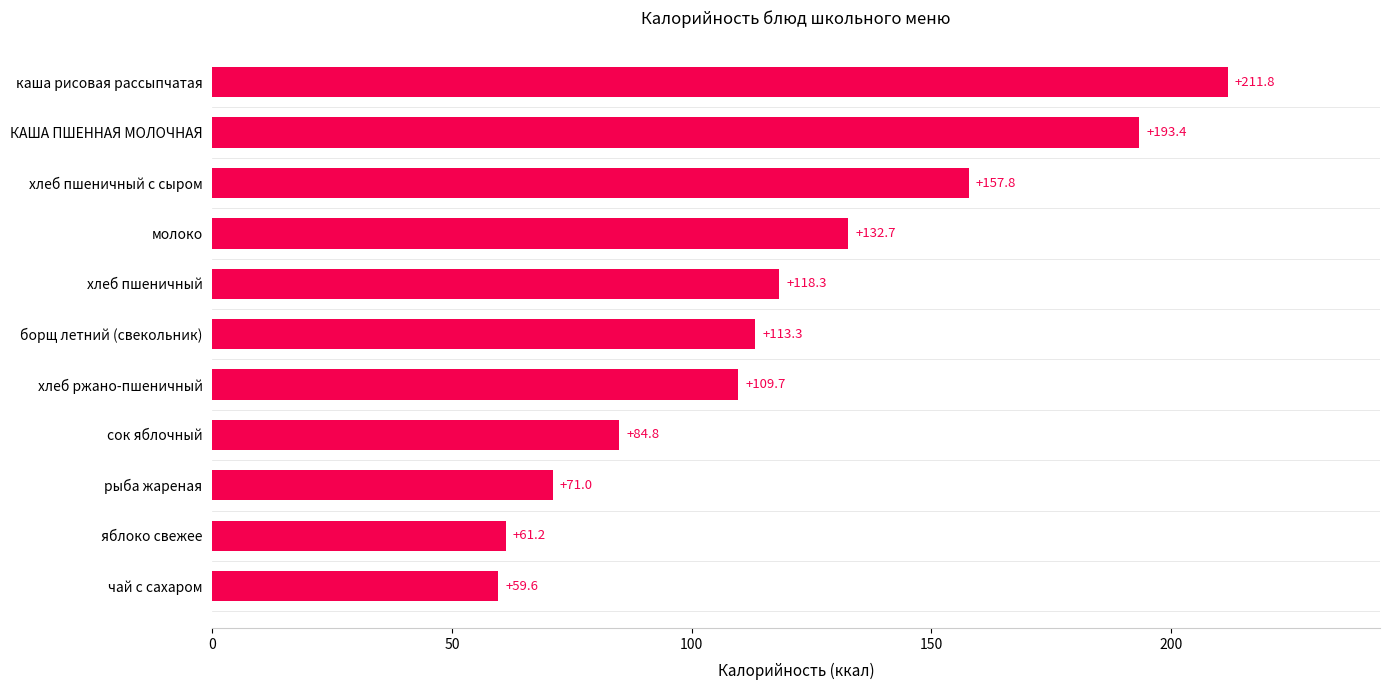

Reading bottom to top, transcribe all the data shown in this chart.

чай с сахаром=59.6	яблоко свежее=61.2	рыба жареная=71.0	сок яблочный=84.8	хлеб ржано-пшеничный=109.7	борщ летний (свекольник)=113.3	хлеб пшеничный=118.3	молоко=132.7	хлеб пшеничный с сыром=157.8	КАША ПШЕННАЯ МОЛОЧНАЯ=193.4	каша рисовая рассыпчатая=211.8